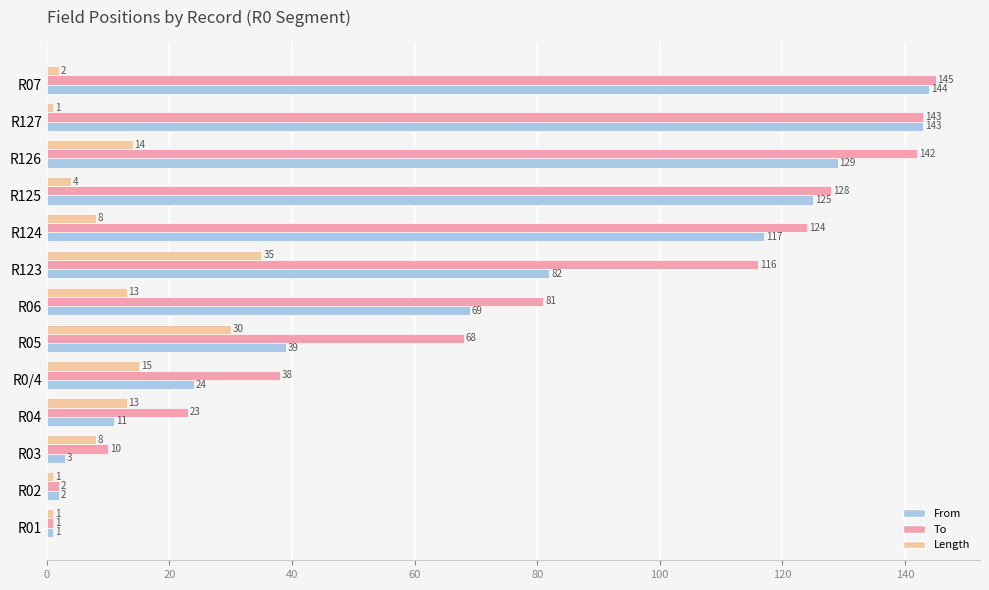

How many data points does each series have?

13